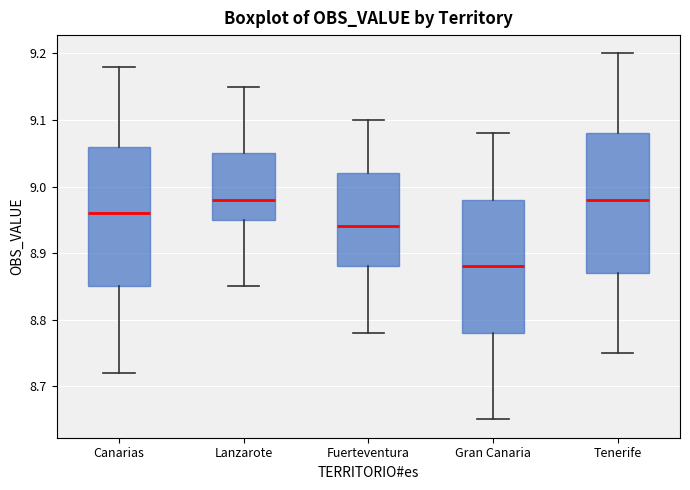

Reading left to right, read every box against the y-axis: the position of its median line, the range the box covers, and the ends of its whiskers. The values are not printed on the chart, so give them approximately, as read against the axis.

Canarias: median 8.96, box 8.85 to 9.06, whiskers 8.72 to 9.18
Lanzarote: median 8.98, box 8.95 to 9.05, whiskers 8.85 to 9.15
Fuerteventura: median 8.94, box 8.88 to 9.02, whiskers 8.78 to 9.10
Gran Canaria: median 8.88, box 8.78 to 8.98, whiskers 8.65 to 9.08
Tenerife: median 8.98, box 8.87 to 9.08, whiskers 8.75 to 9.20